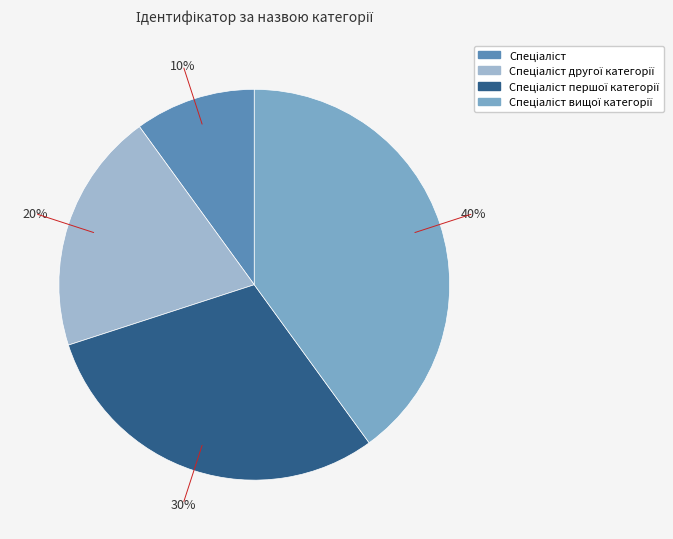

Does any single category account for the majority?

No